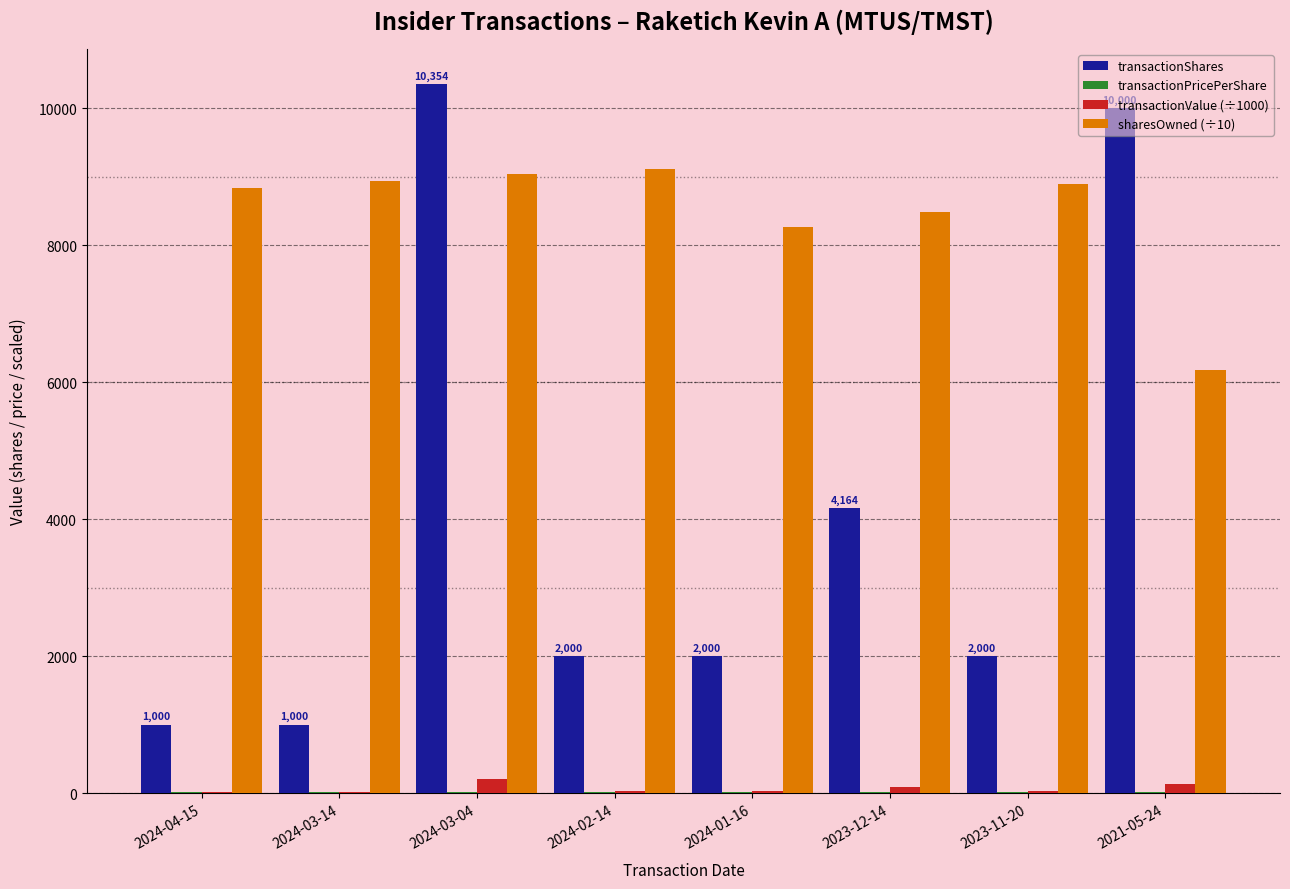

Which series has the largest total across all categories?

sharesOwned (÷10)